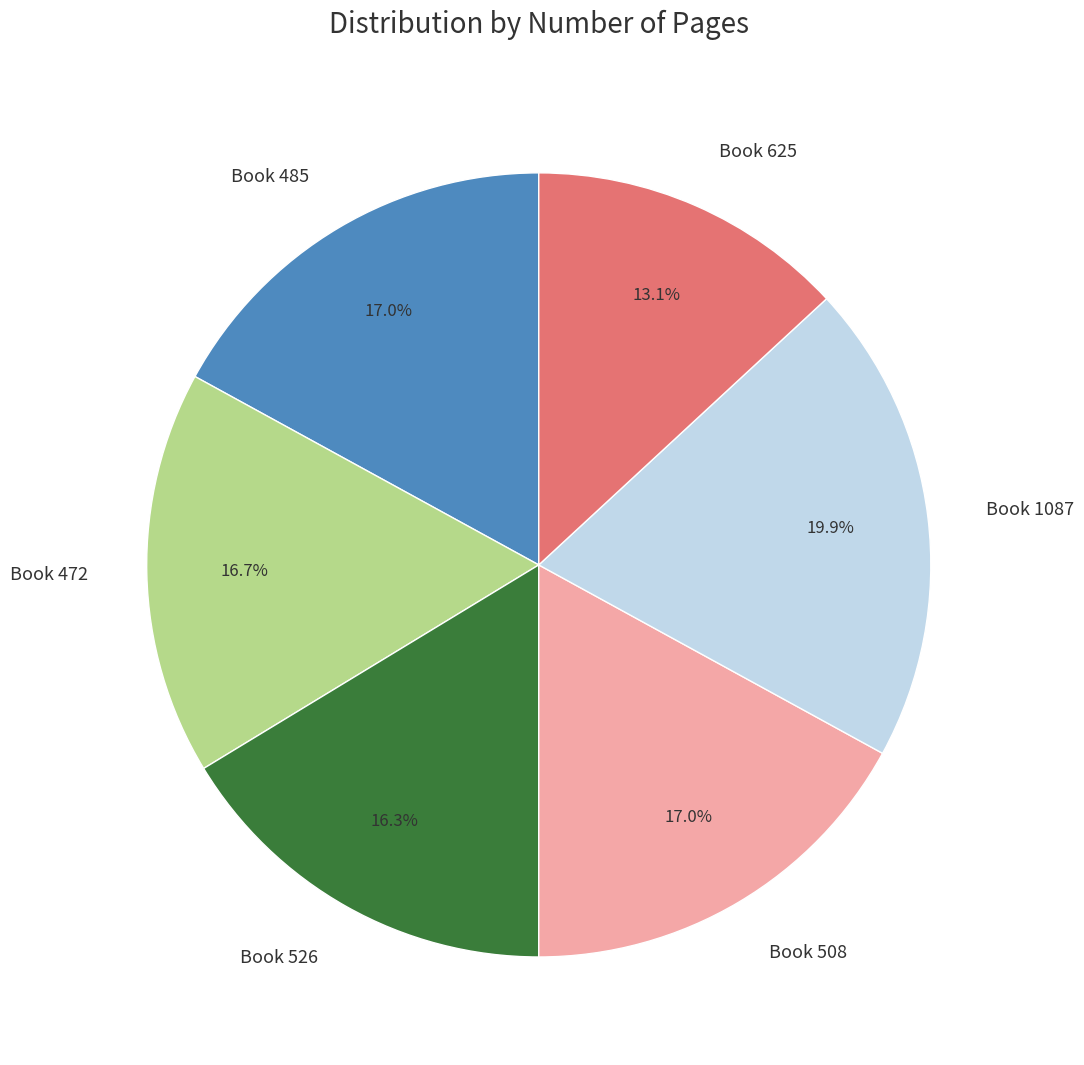

Is there a majority slice in this chart?

No